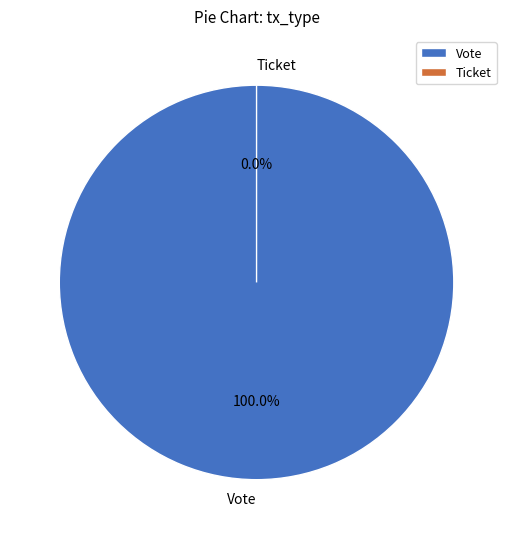

To the nearest percent, what is the difference between the Vote and Ticket slice percentages?

100%